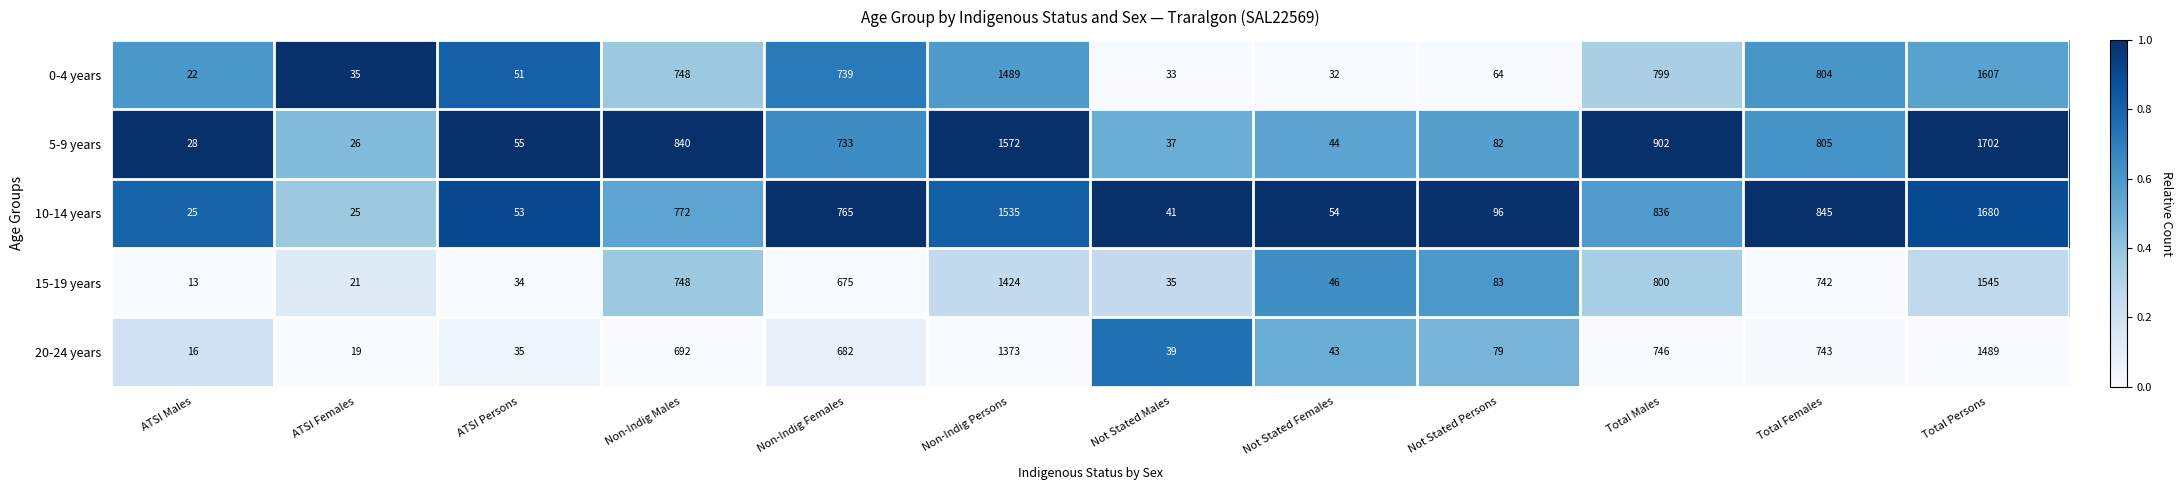

At which category is the sum across all series the highest?

Total Persons